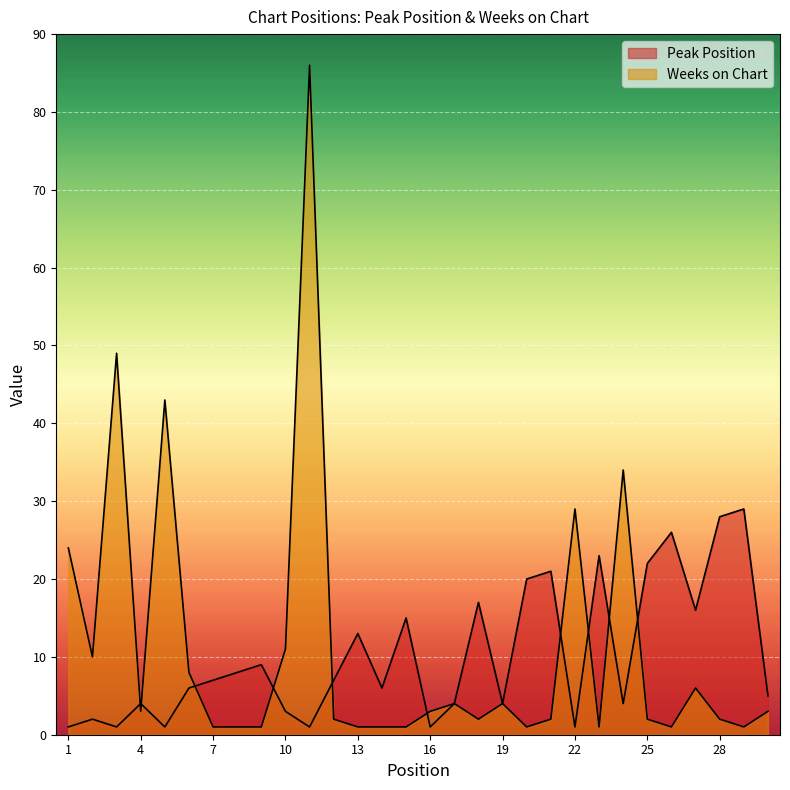

Does the chart display data point markers on the line(s)?

No